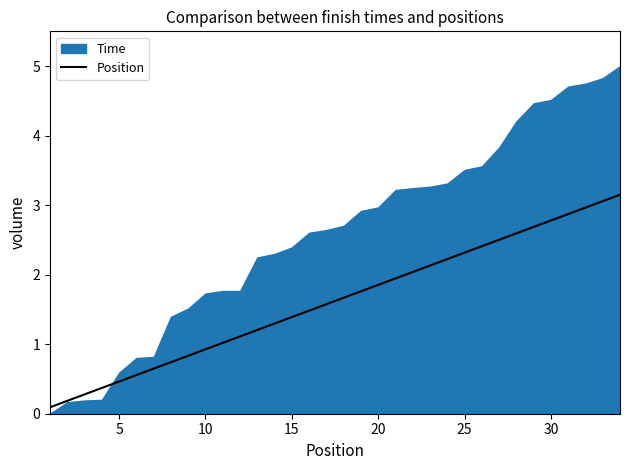

The value of Position at 25 is 2.3. True or false?

True